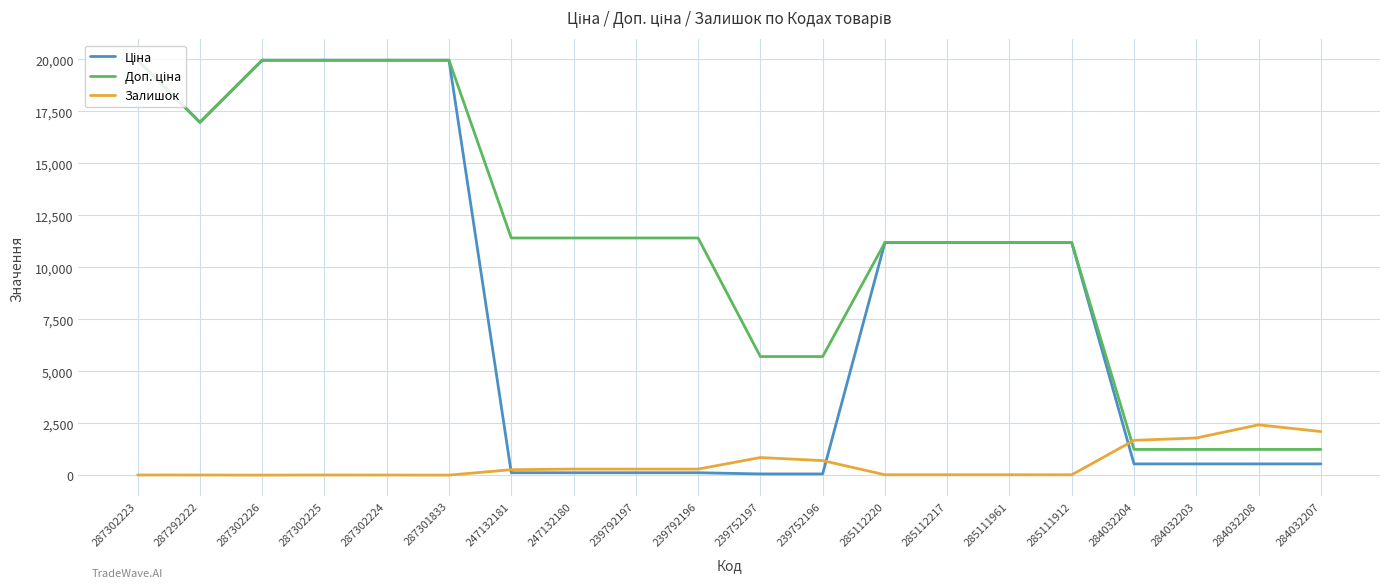

The value of Залишок at 284032208 is 2419.0. True or false?

True